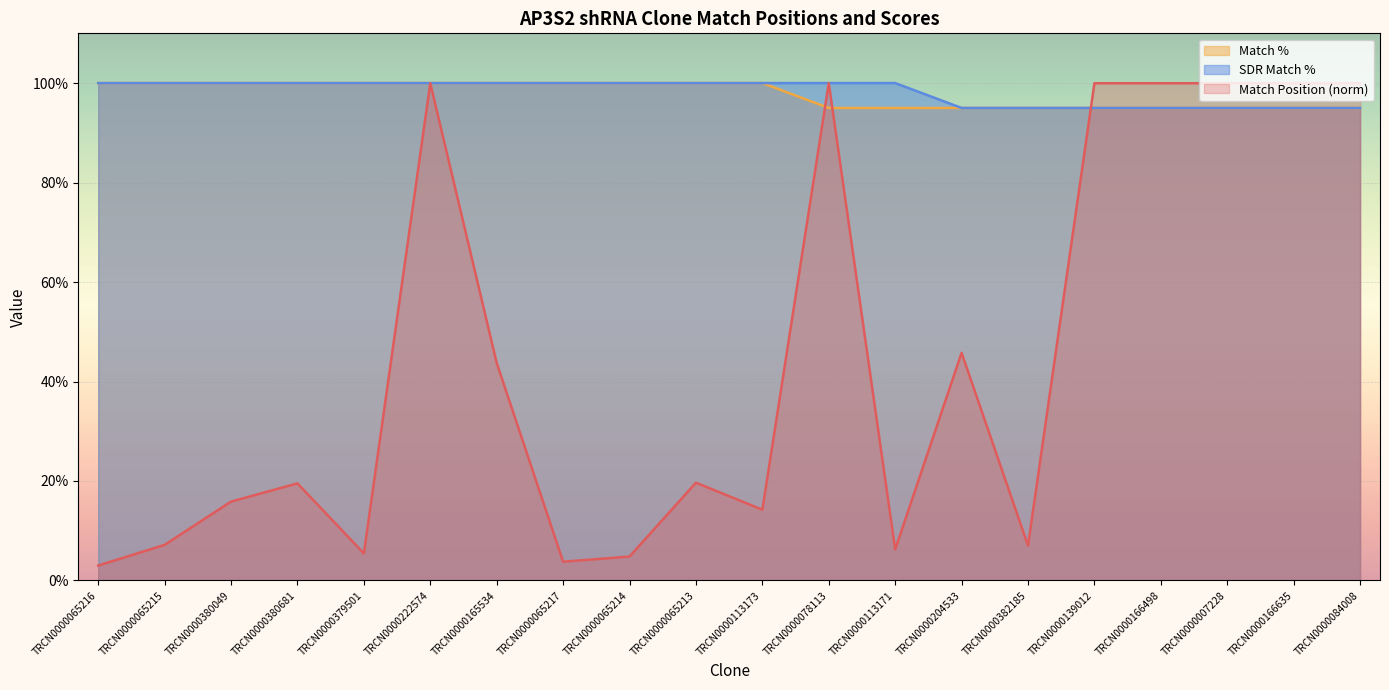

What is the approximate value of SDR Match % at TRCN0000065217?

100.0